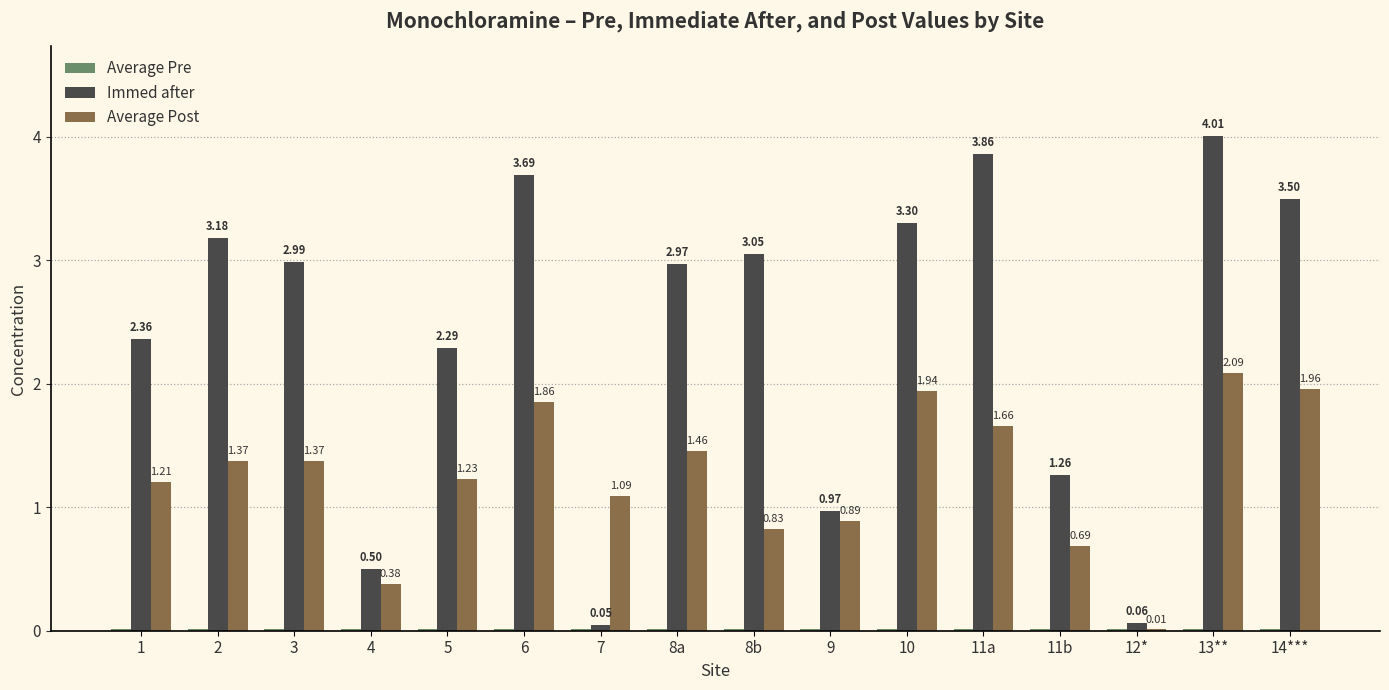

What is the sum of the Immed after values at 9 and 5?

3.3